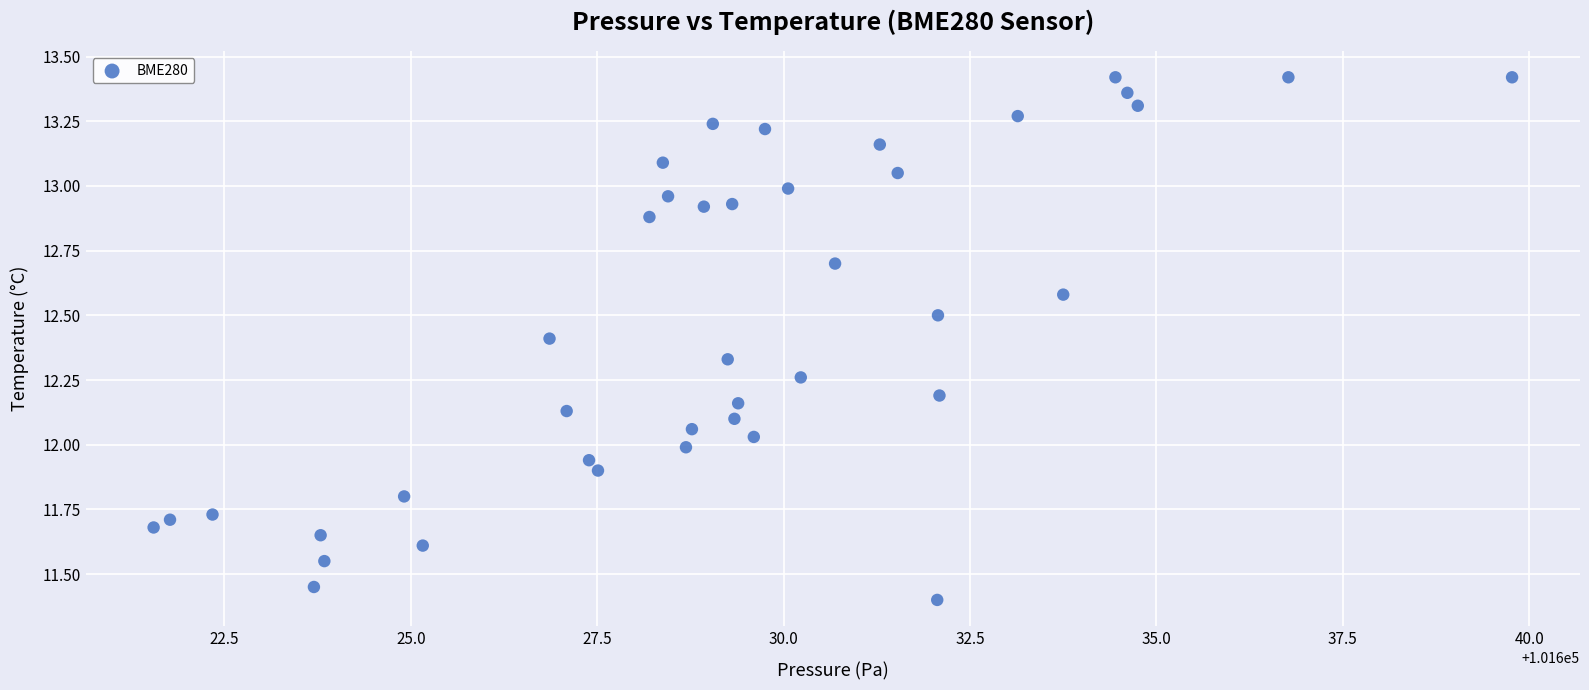

What is the range of Y values (max minus min)?

2.0